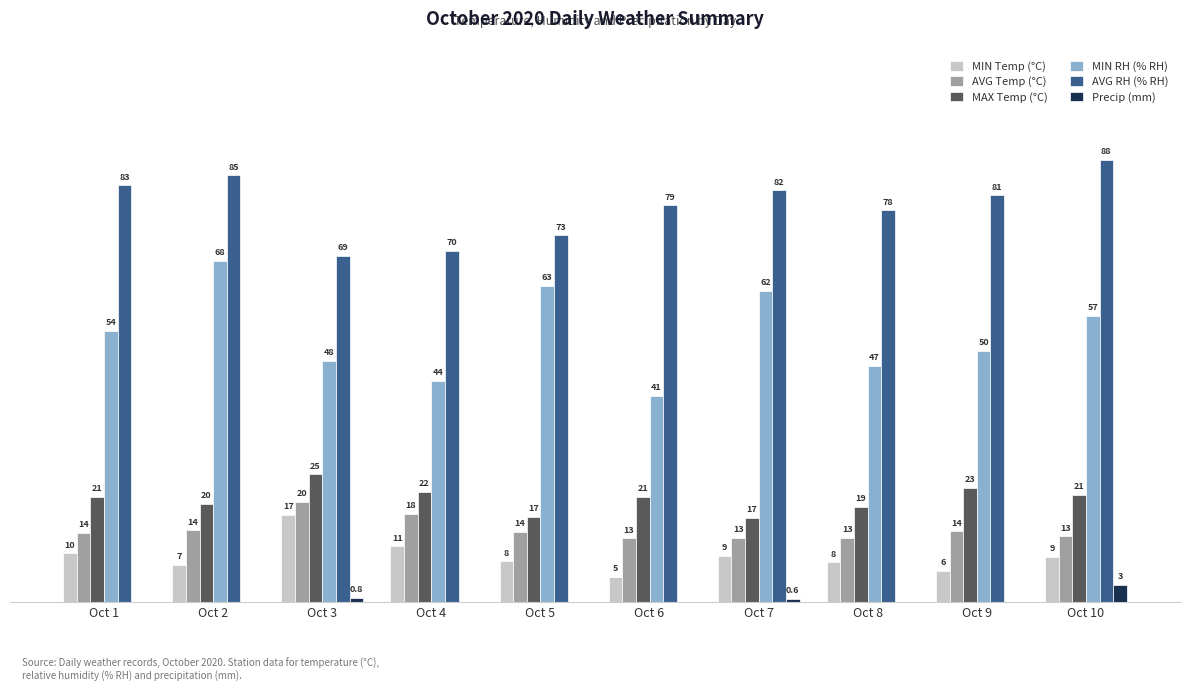

Between Oct 1 and Oct 4, which series saw the biggest shift?

AVG RH (% RH)